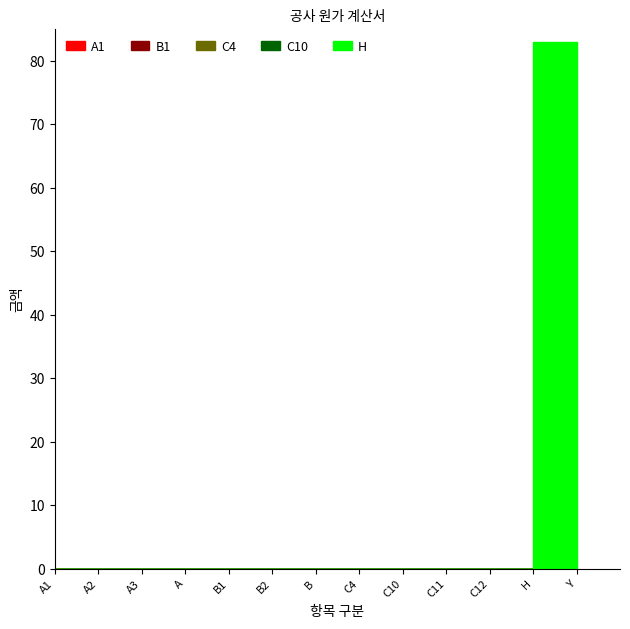

What are all the series names shown in the legend?

A1, B1, C4, C10, H